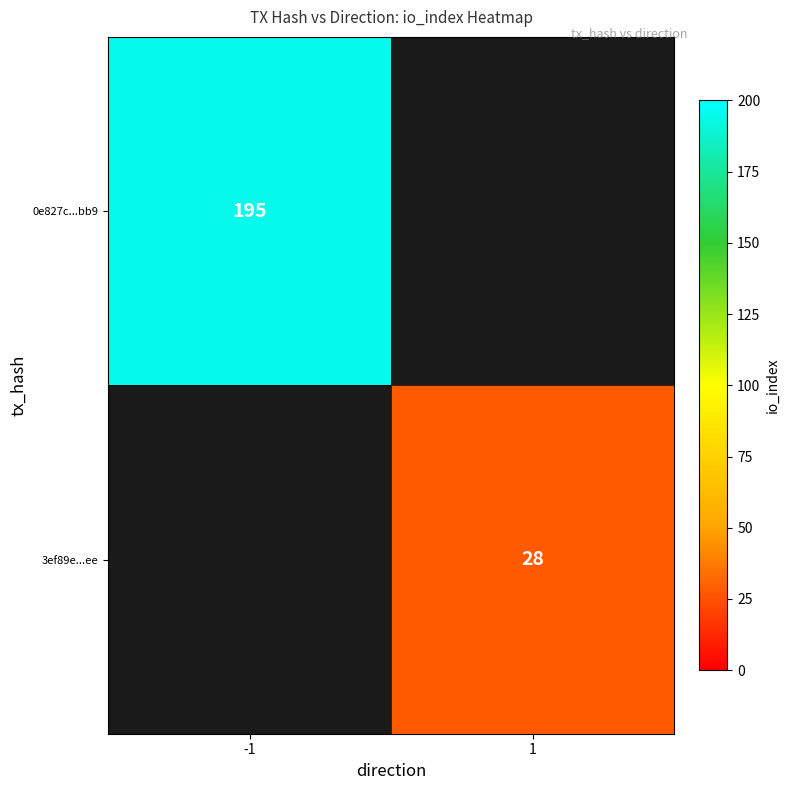

The value of 3ef89e...ee at 1 is 28. True or false?

True